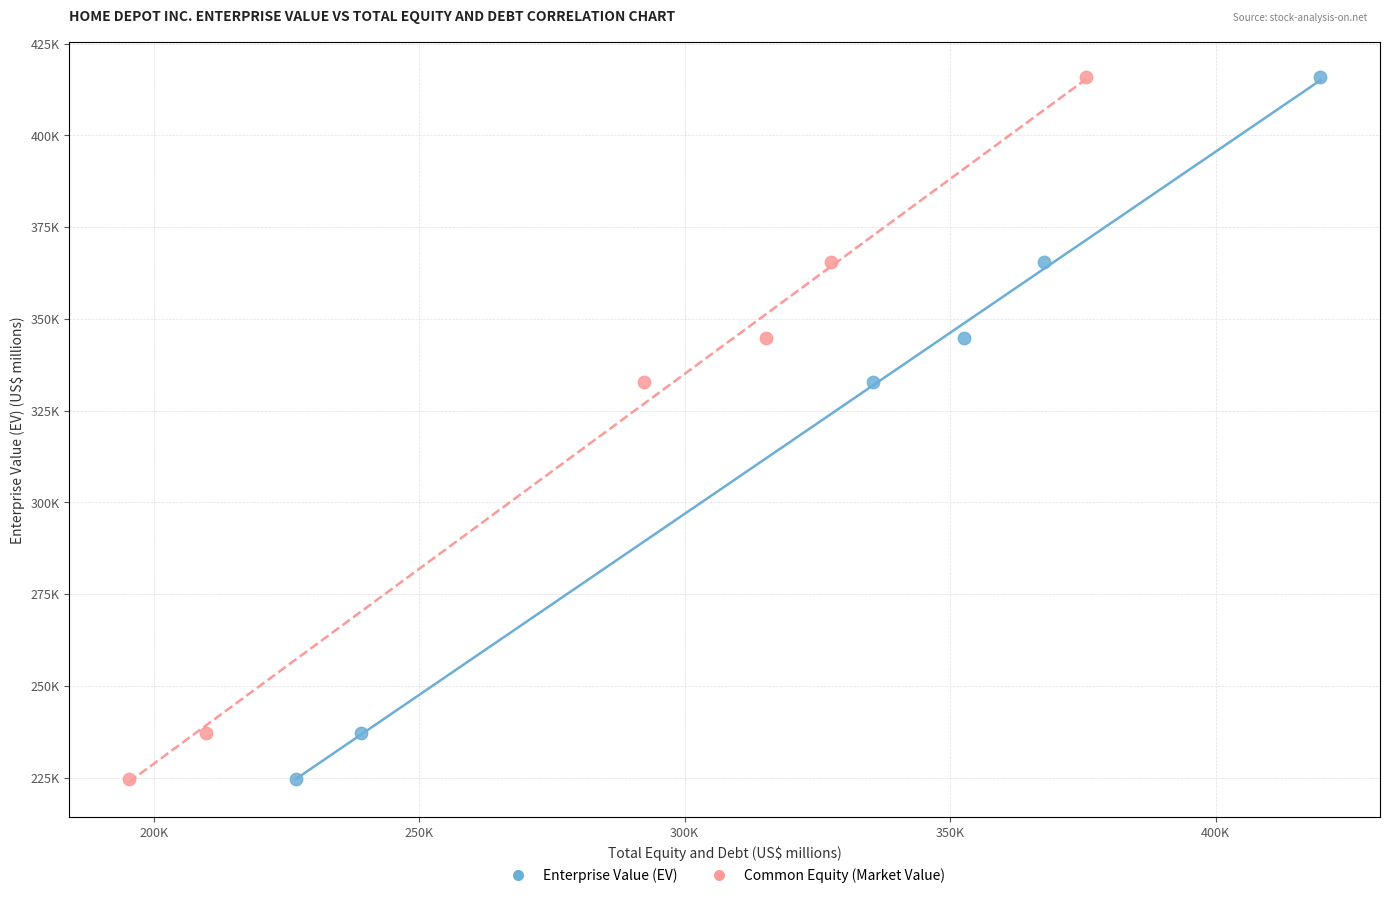

What are all the series names shown in the legend?

Enterprise Value (EV), Common Equity (Market Value)